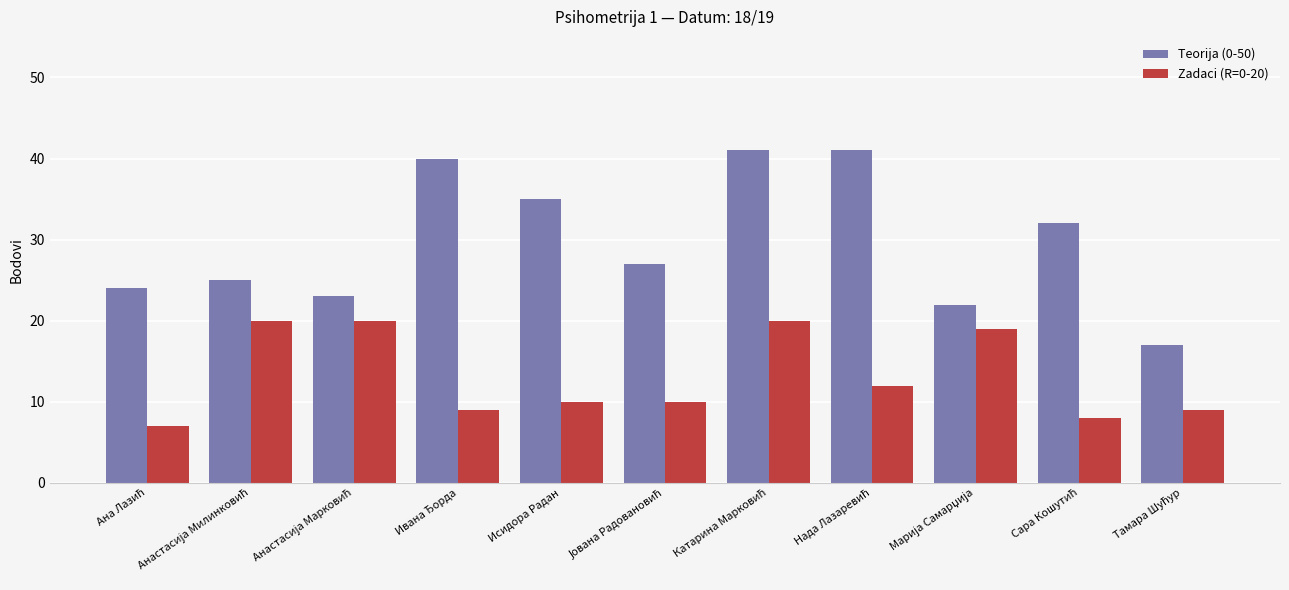

What is the average value of the Teorija (0-50) series?

30